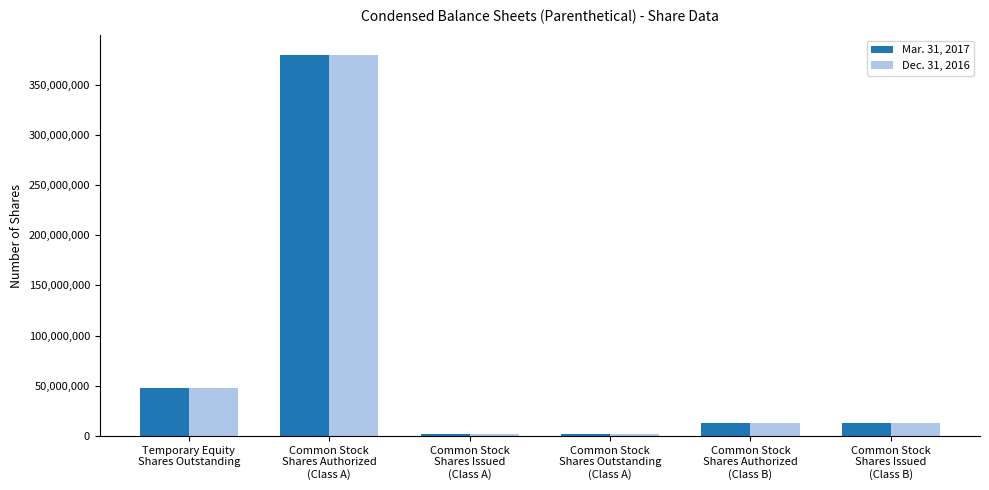

What is the greatest value displayed?

380000000